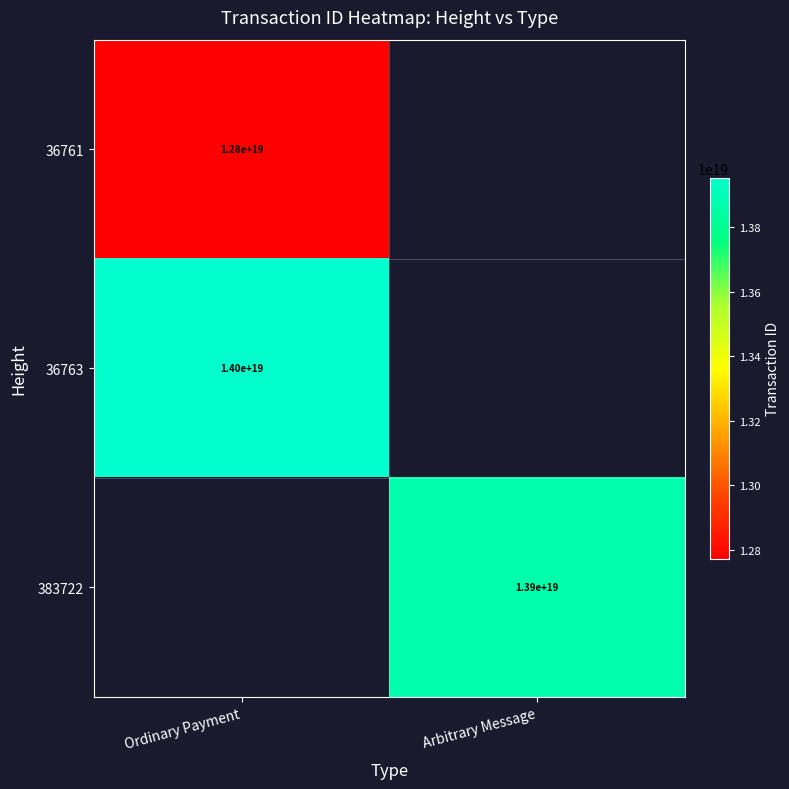

The 383722 series shows 4852281843211915264 at Arbitrary Message. True or false?

False